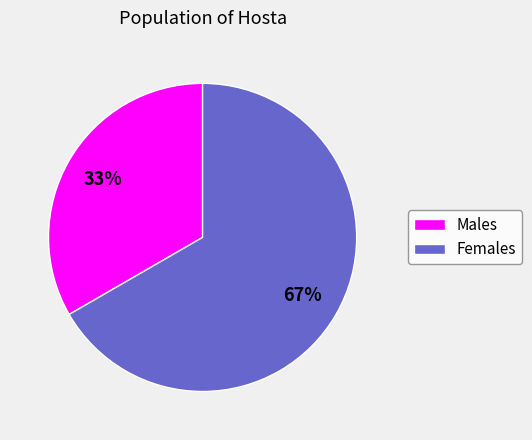

To the nearest percent, what is the average slice percentage?

50%